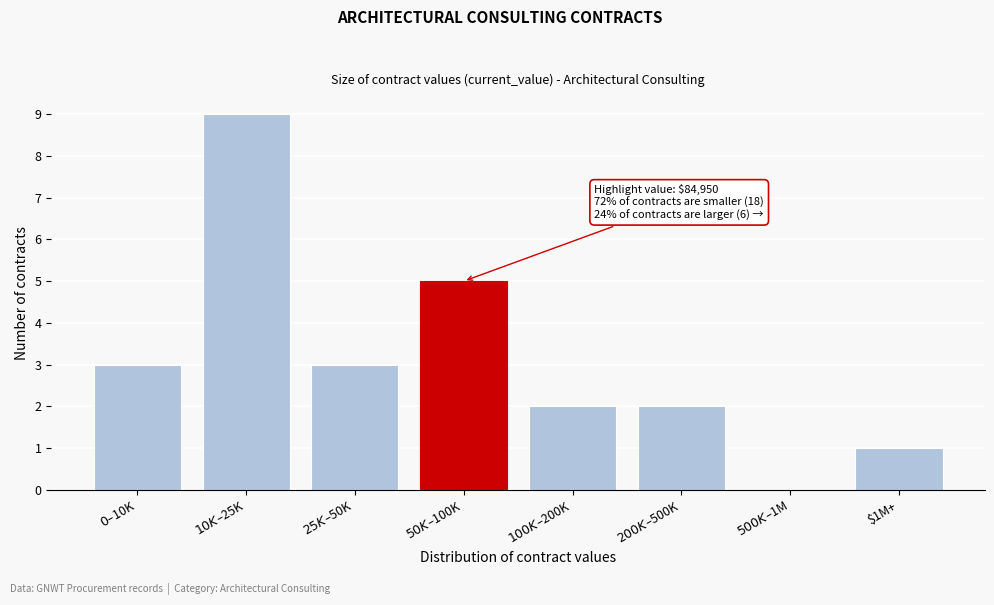

What is the greatest value displayed?

9